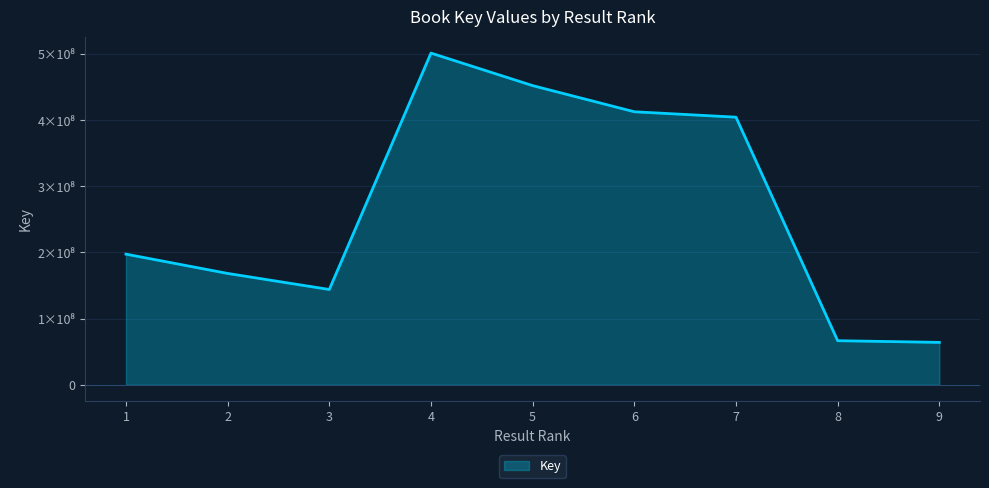

Does the chart display data point markers on the line(s)?

No